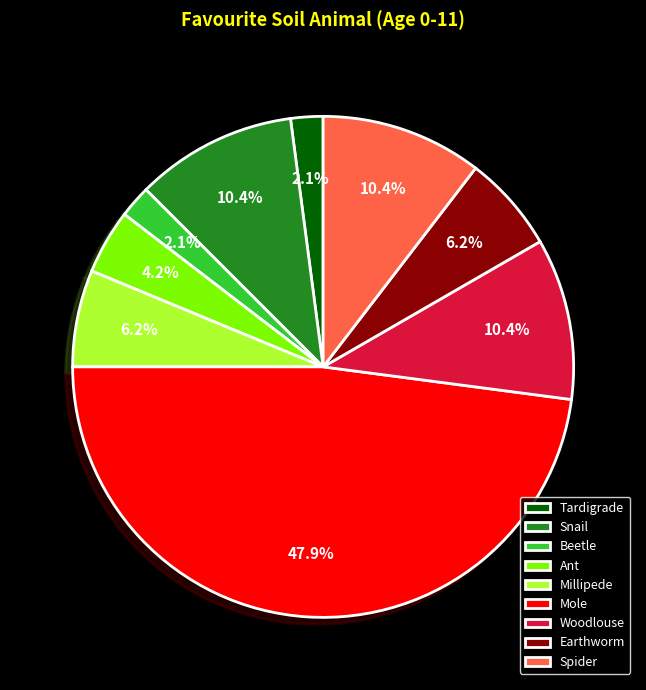

Approximately how many times larger is the value at Spider compared to Snail?

1.0